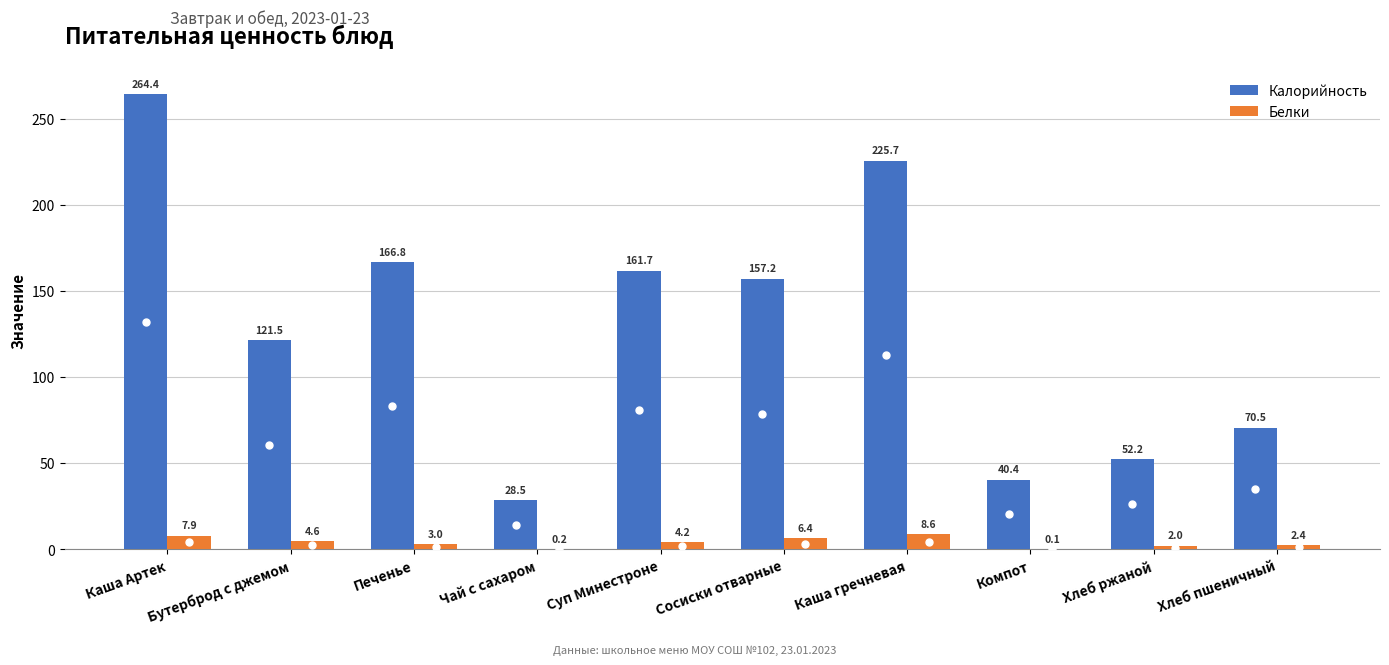

Count the number of categories in the chart.

10